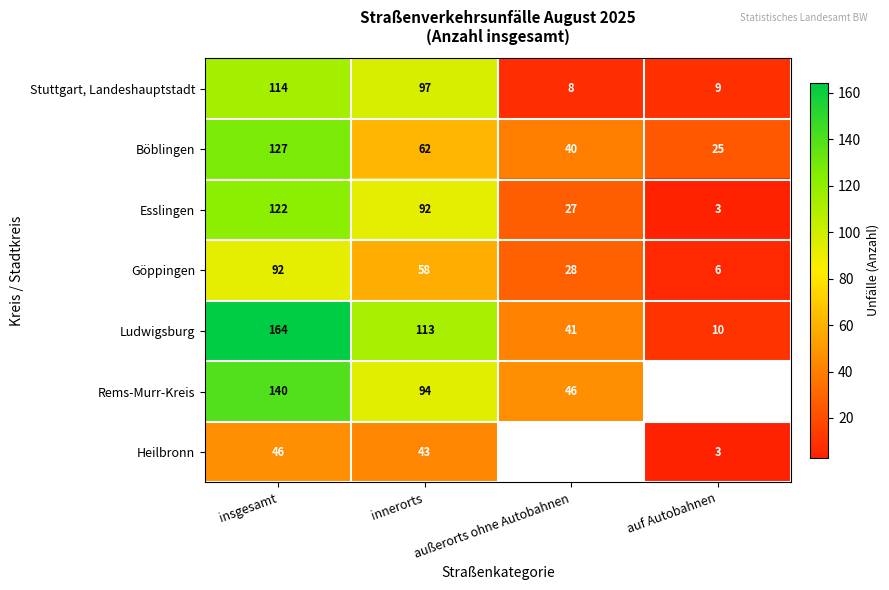

How many data points in Göppingen are above 58?

1